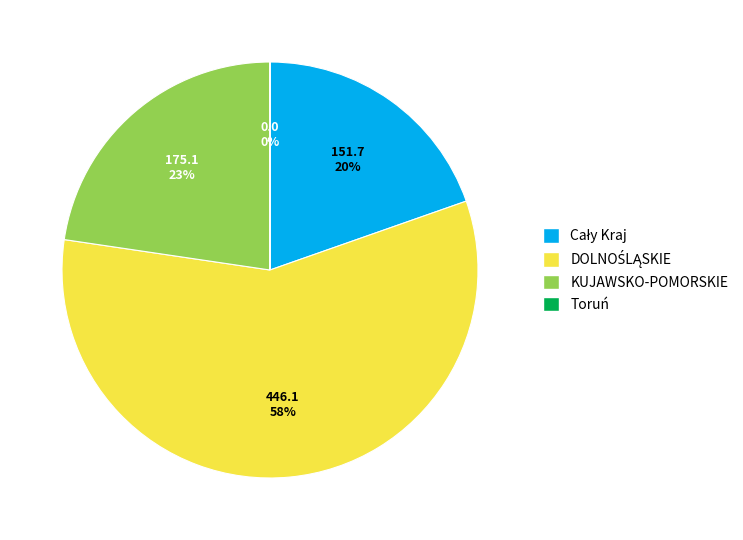

To the nearest percent, what is the average slice percentage?

25%